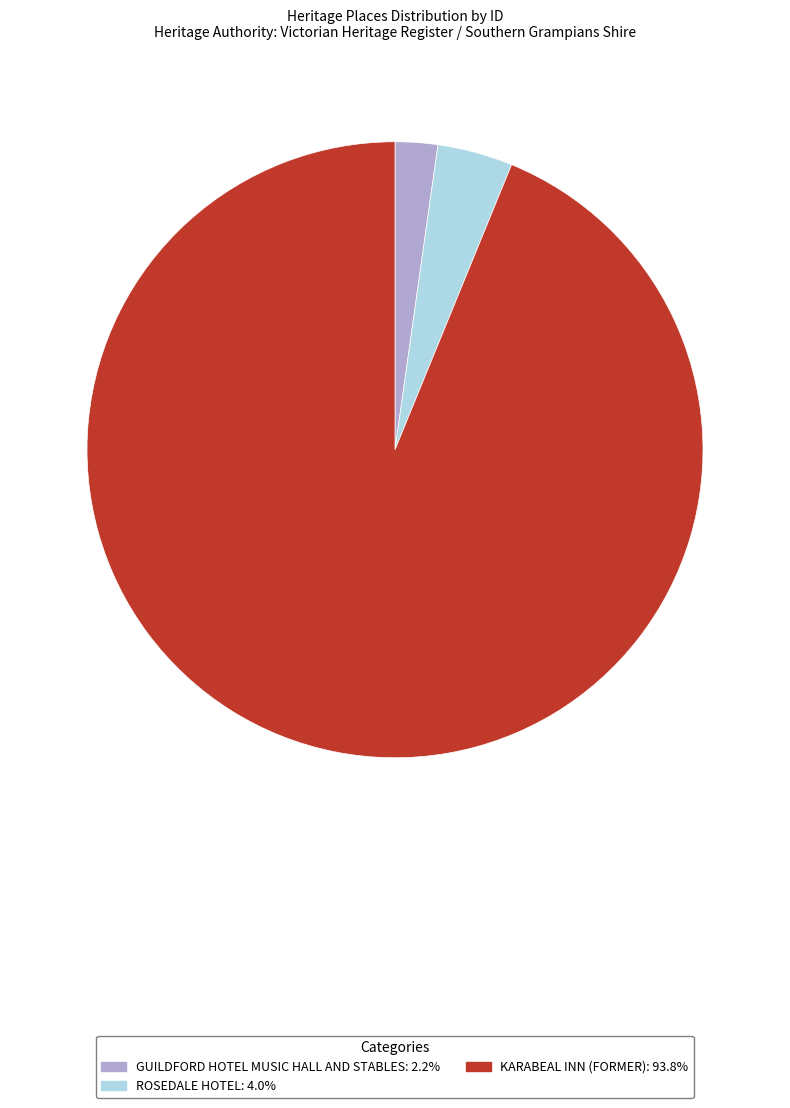

Combined, do GUILDFORD HOTEL MUSIC HALL AND STABLES and ROSEDALE HOTEL account for over 50%?

No